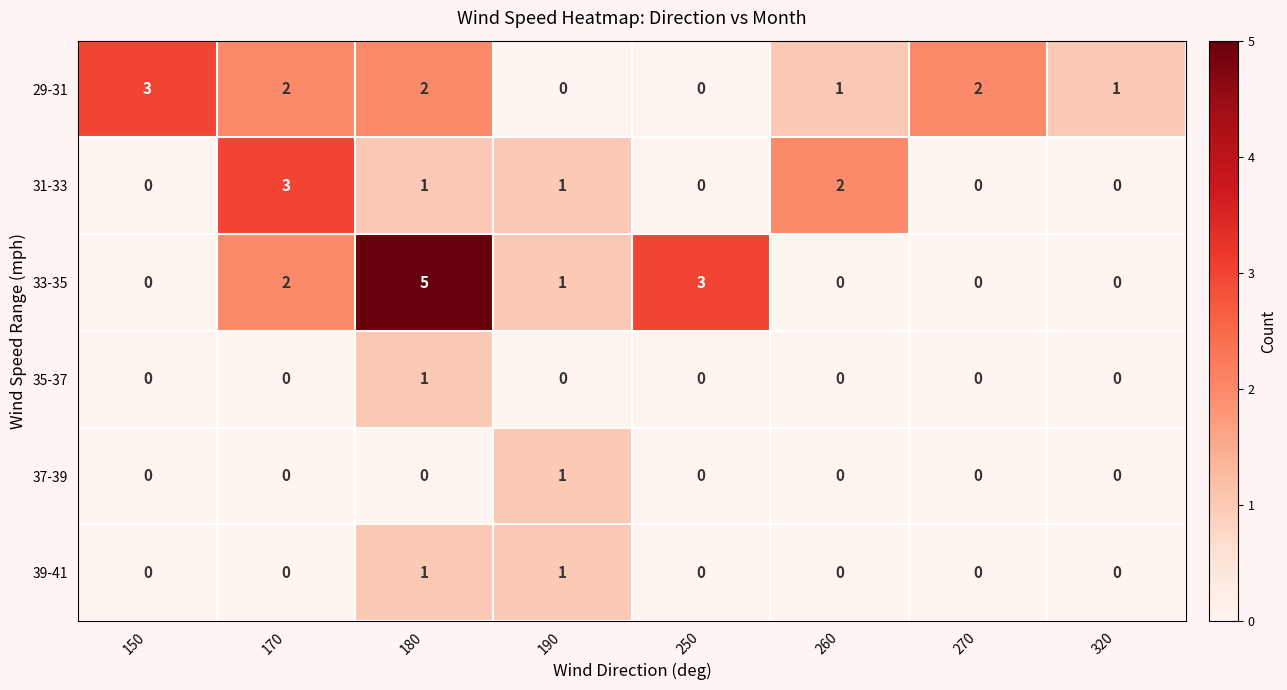

What is the difference between the maximum and minimum values in the 29-31 series?

3